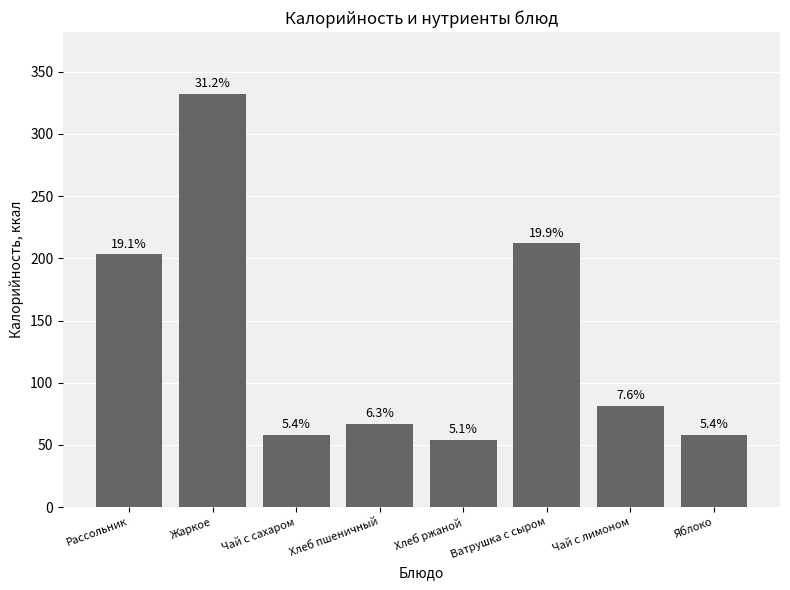

Where does the data first go above 81?

Рассольник